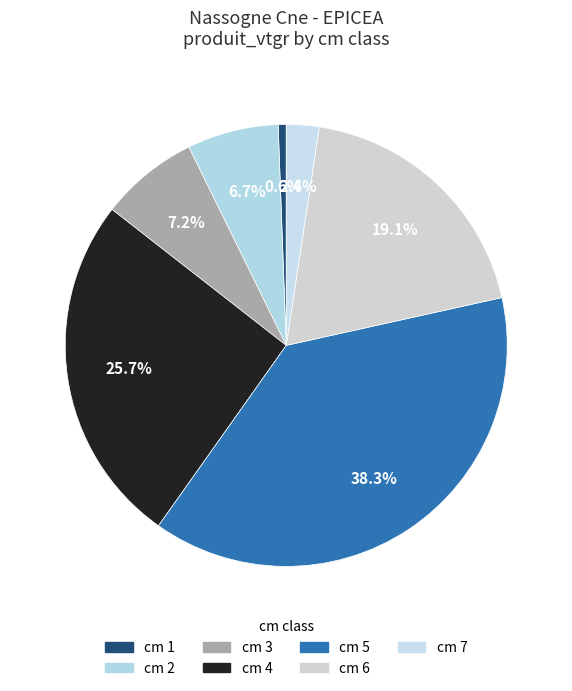

True or false: cm 7 accounts for 13% of the total.

False